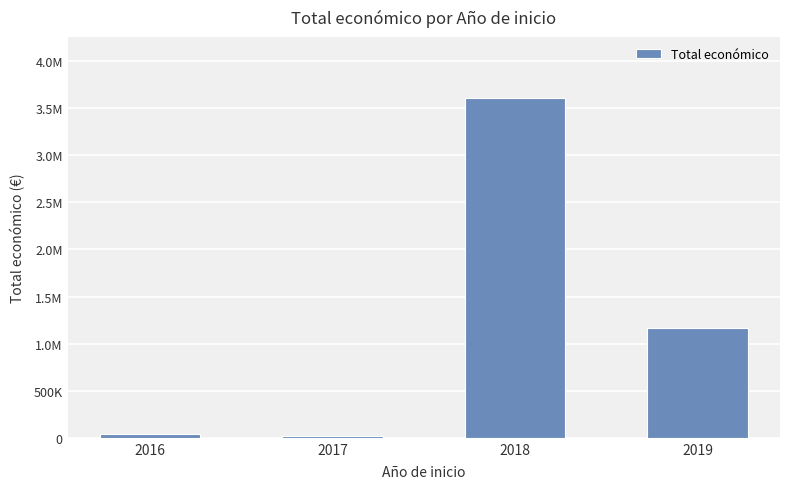

List the labels in order of value, smallest first.

2017, 2016, 2019, 2018